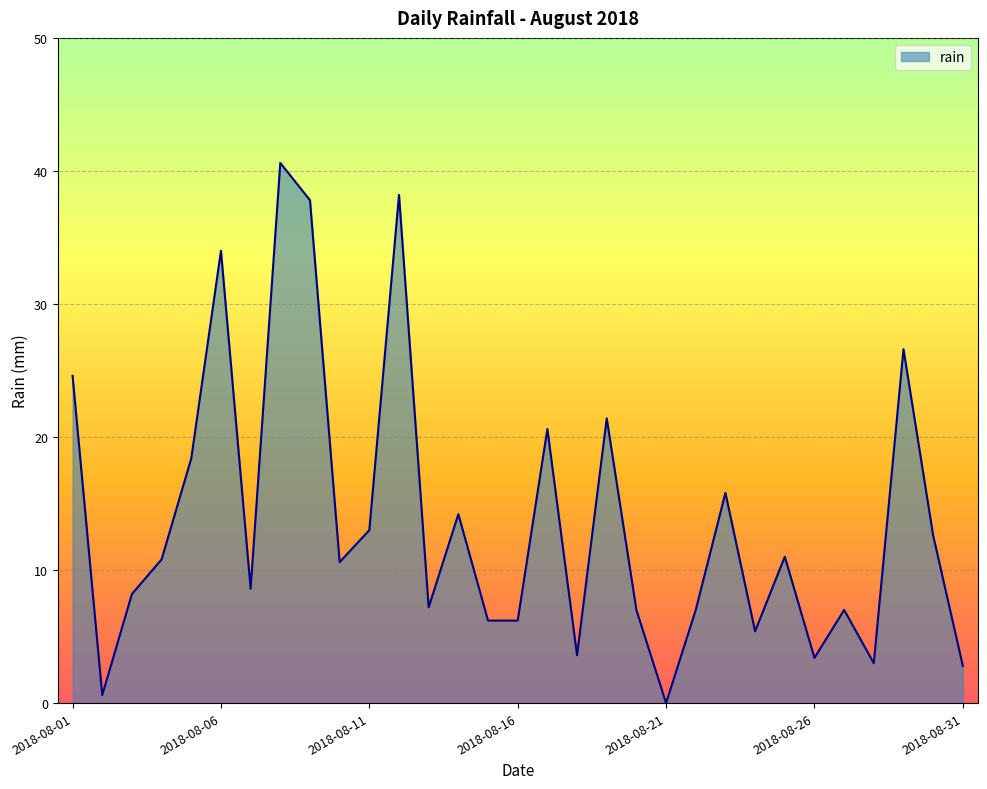

How many values are below 10?

15